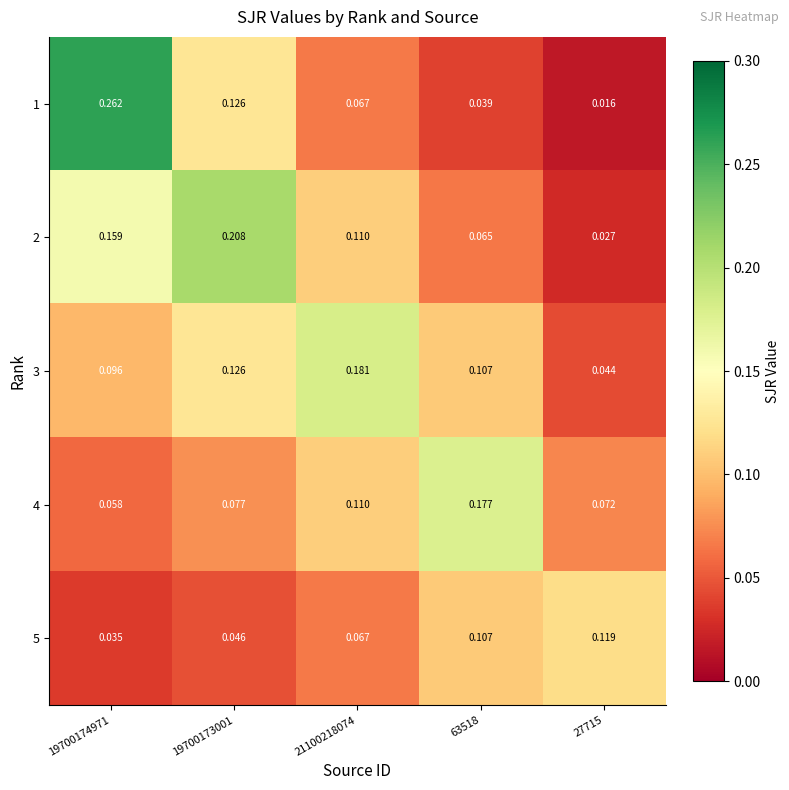

Is the value of 2 at 19700173001 greater than the value of 3 at 27715?

Yes